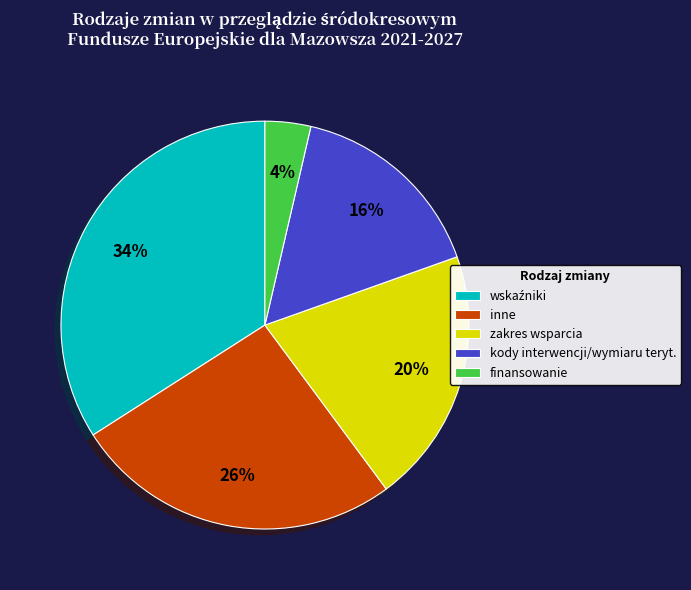

Is it true that finansowanie is 18% of the pie?

False